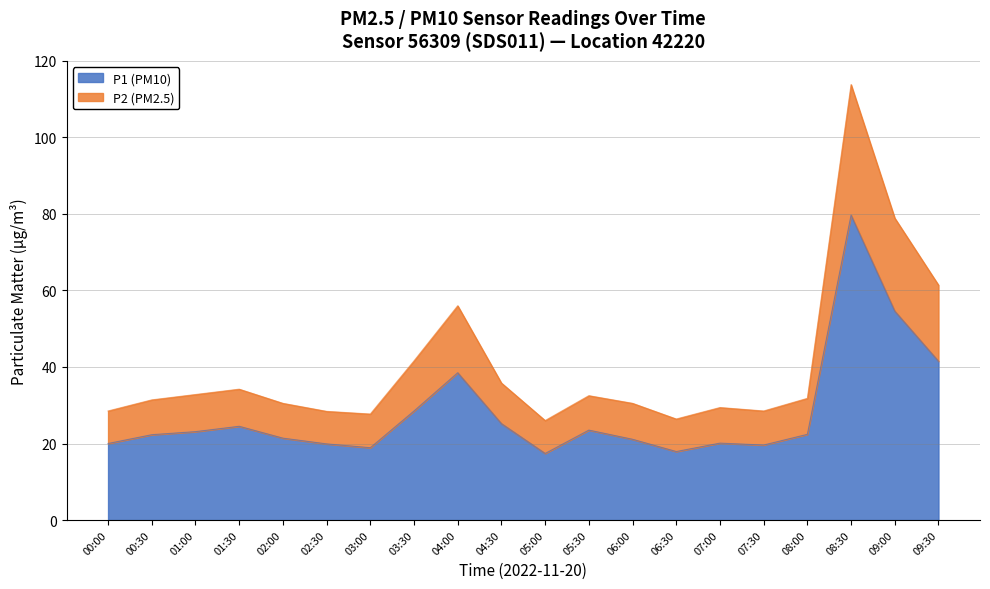

True or false: P2 has a value of 55.6 at 01:30.

False